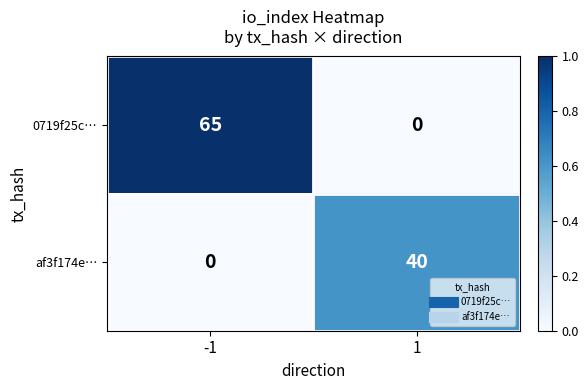

How many data points does each series have?

2